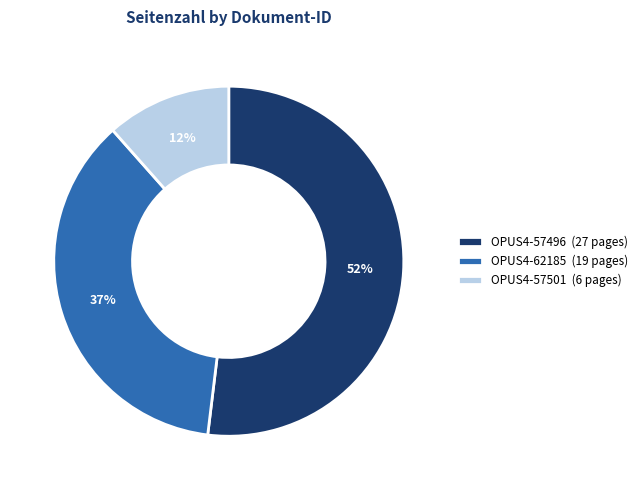

Which category accounts for the majority?

OPUS4-57496